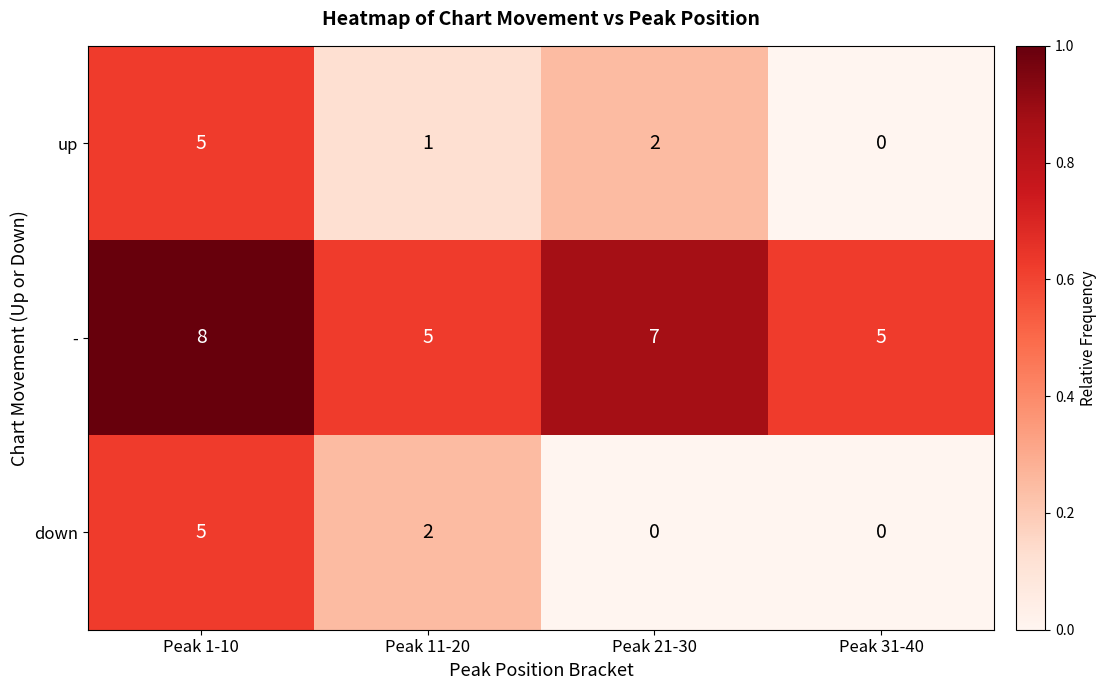

What is the difference between the maximum and second lowest values in the down series?

5